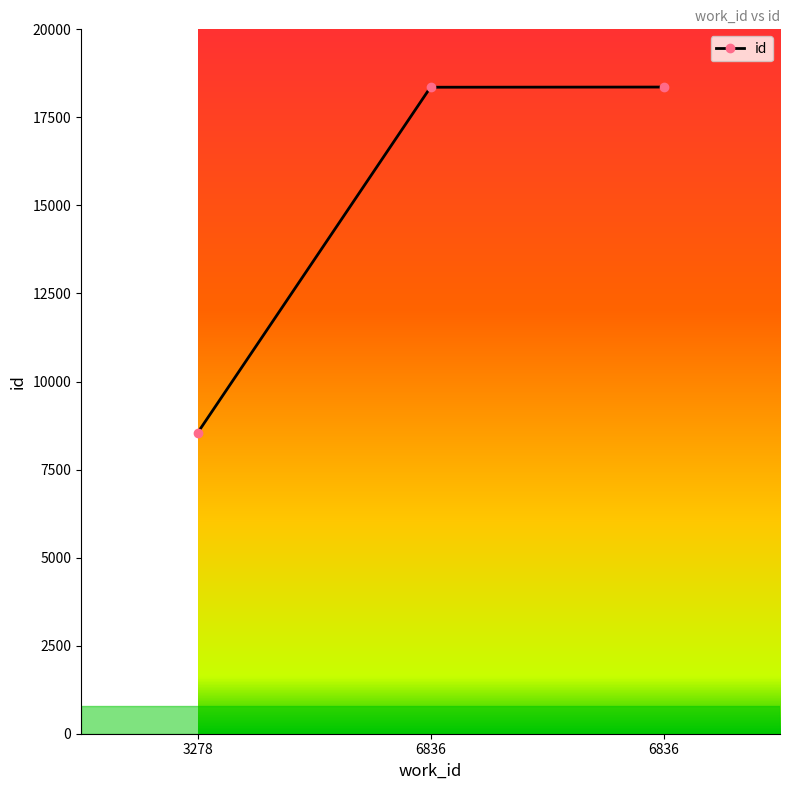

How many series are shown in this chart?

1